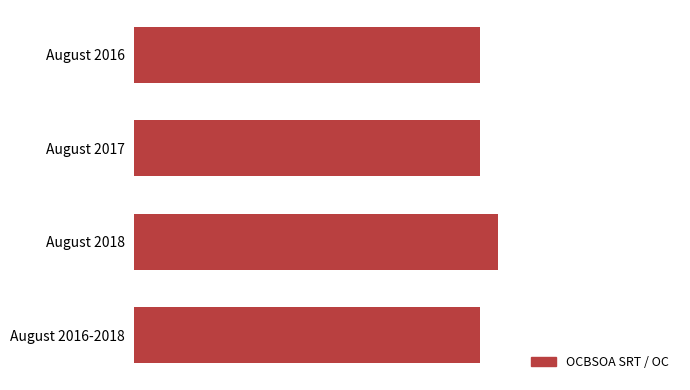

Are the bars grouped side by side (vs. stacked)?

No